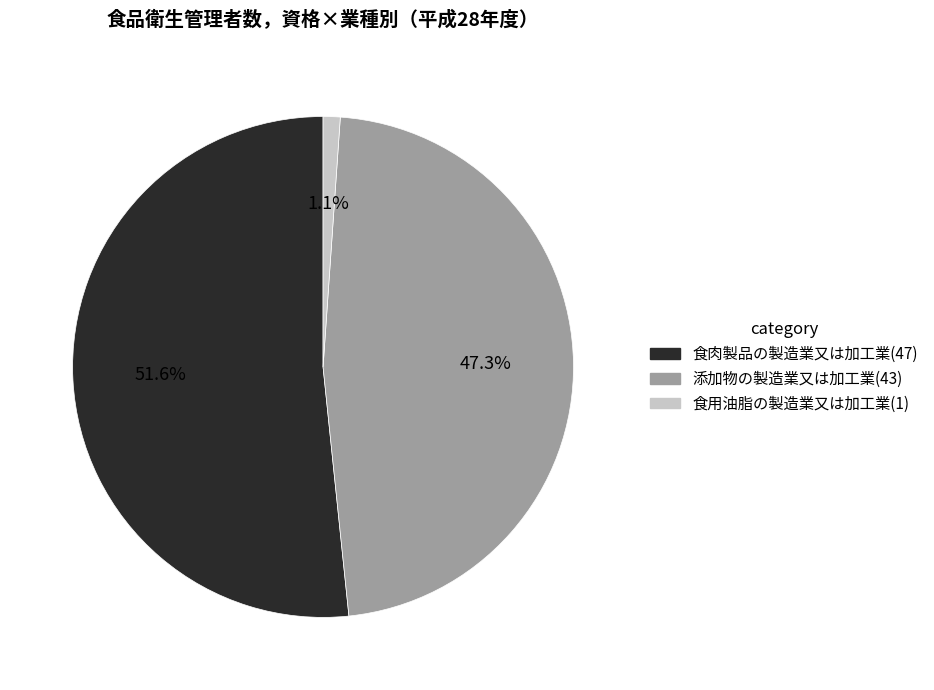

Does 食用油脂の製造業又は加工業 account for over 50% of the chart?

No